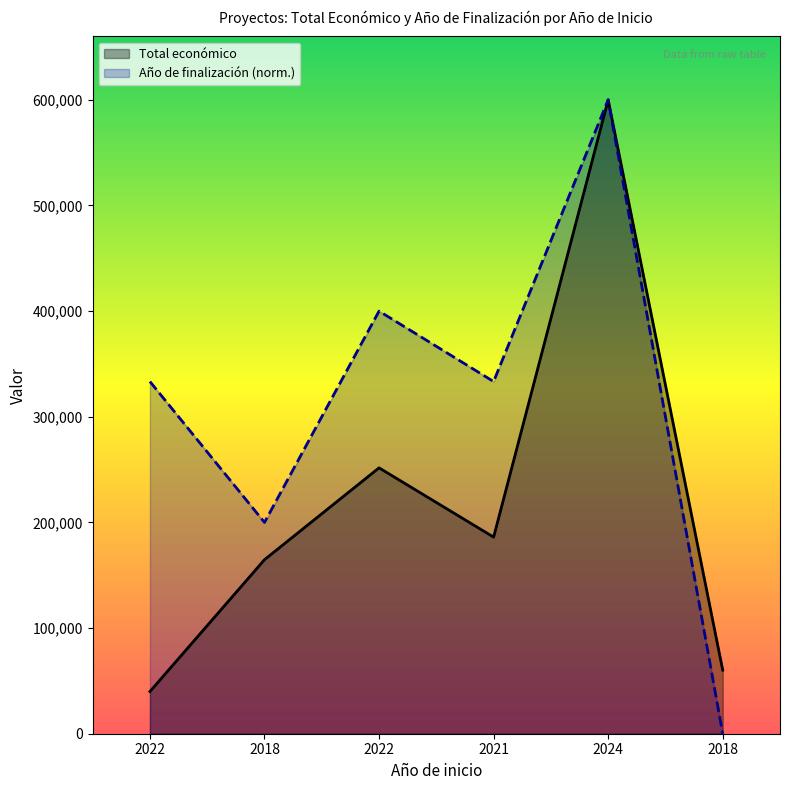

At which category is the sum across all series the highest?

2024